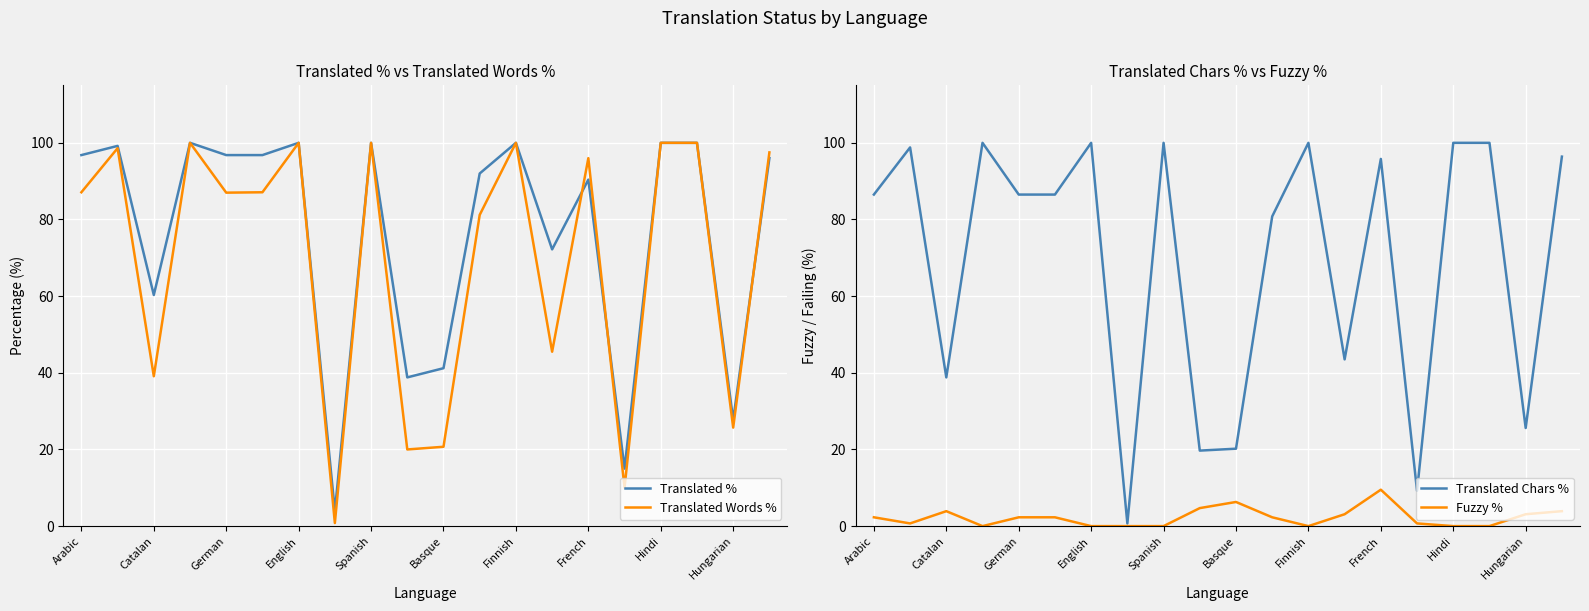

What value does the Translated % series have at French?

90.4